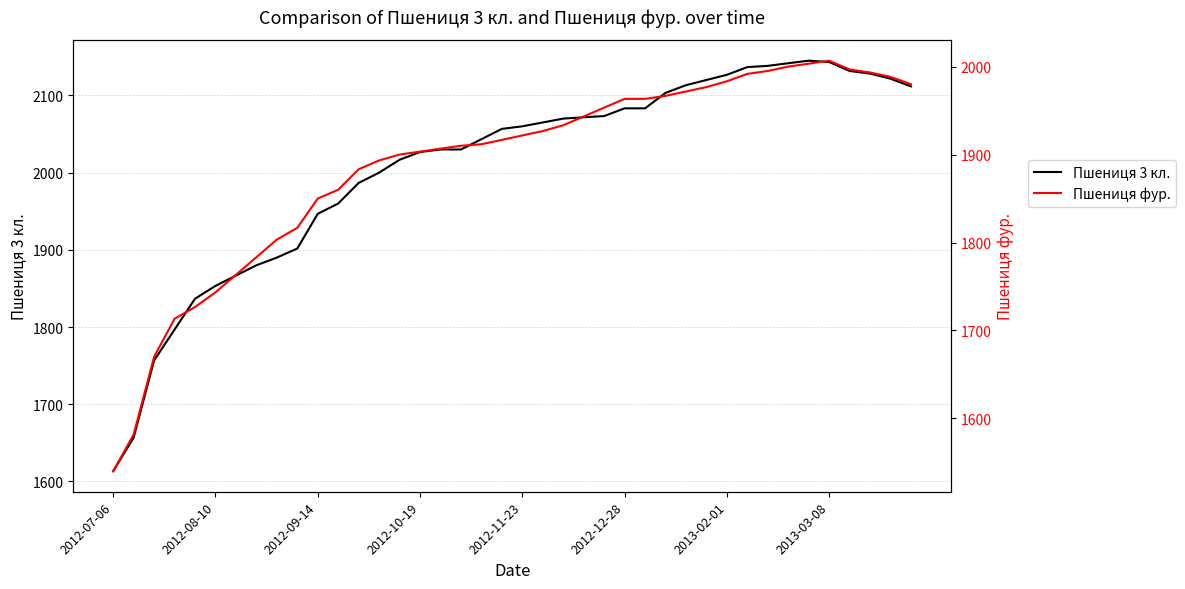

List the series in order of their overall mean, highest first.

Пшениця 3 кл., Пшениця фур.